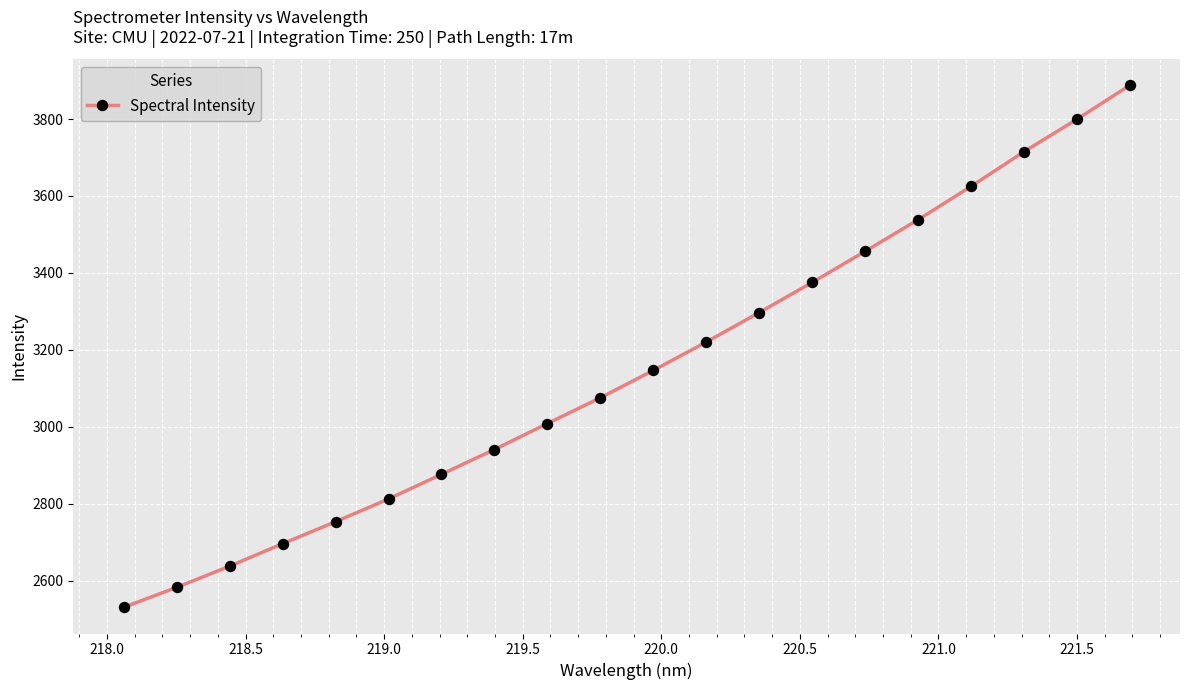

Reading right to left, list all the values displayed in this chart.

3887.5	3799.2	3714.9	3624.6	3538.1	3456.0	3375.2	3296.9	3220.1	3146.4	3075.3	3008.3	2940.8	2876.2	2812.2	2753.0	2695.8	2637.3	2582.3	2530.3